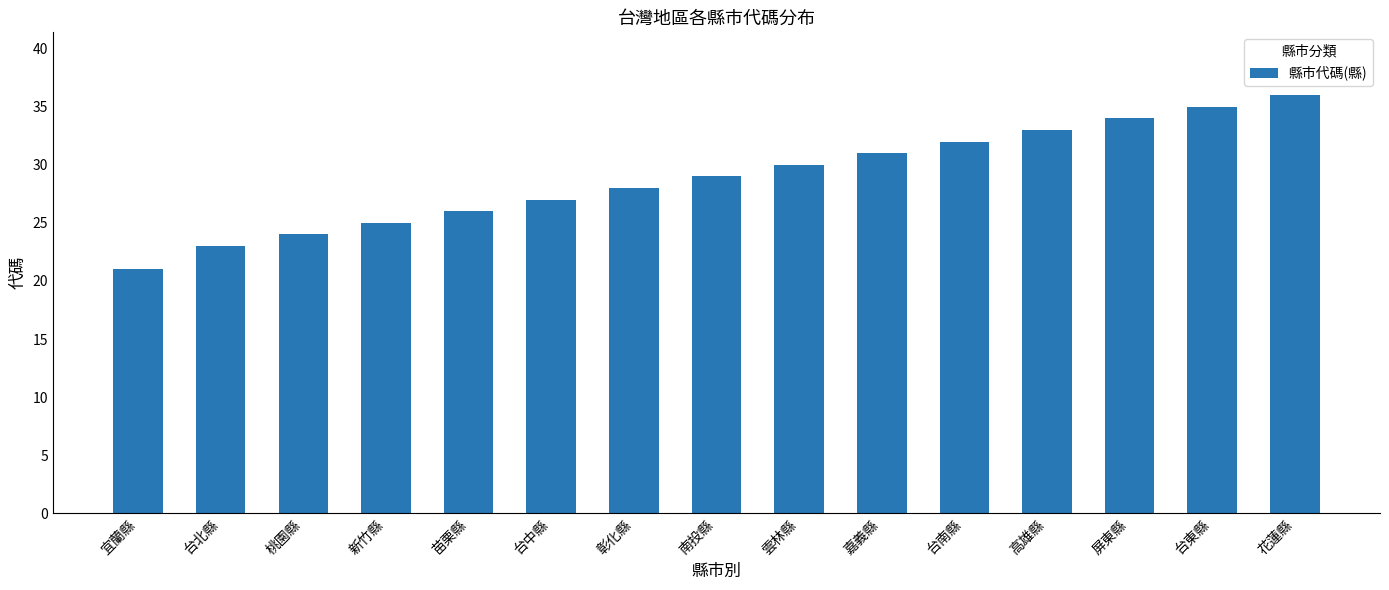

List the labels in order of value, smallest first.

宜蘭縣, 台北縣, 桃園縣, 新竹縣, 苗栗縣, 台中縣, 彰化縣, 南投縣, 雲林縣, 嘉義縣, 台南縣, 高雄縣, 屏東縣, 台東縣, 花蓮縣